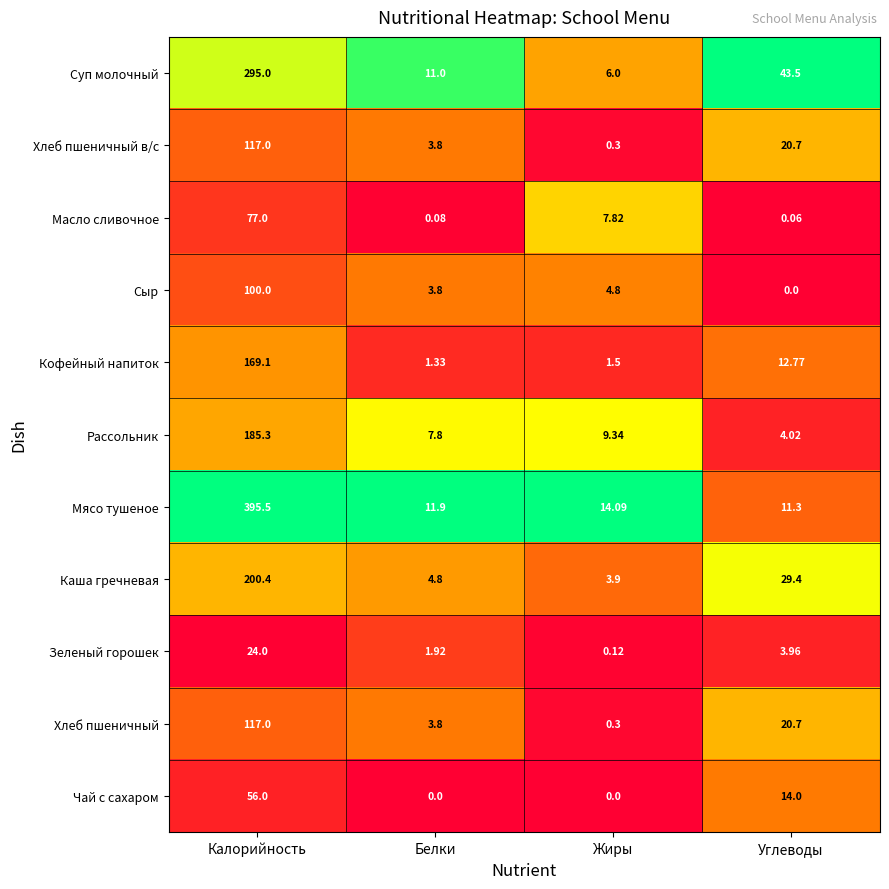

Count the number of data series in this chart.

11